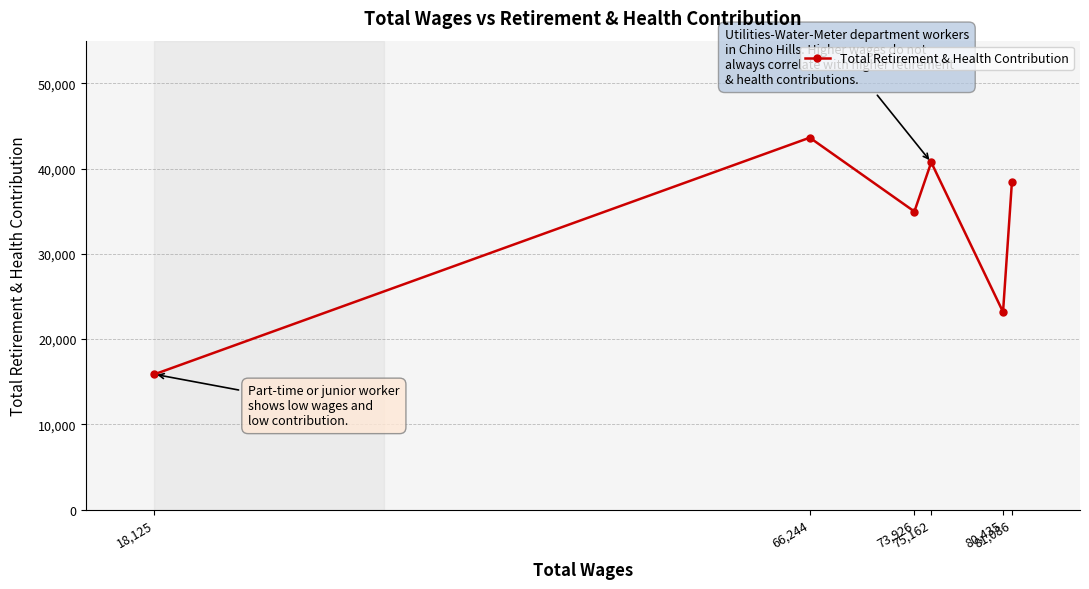

Rank the categories by value from highest to lowest.

66,244, 75,162, 81,086, 73,926, 80,435, 18,125